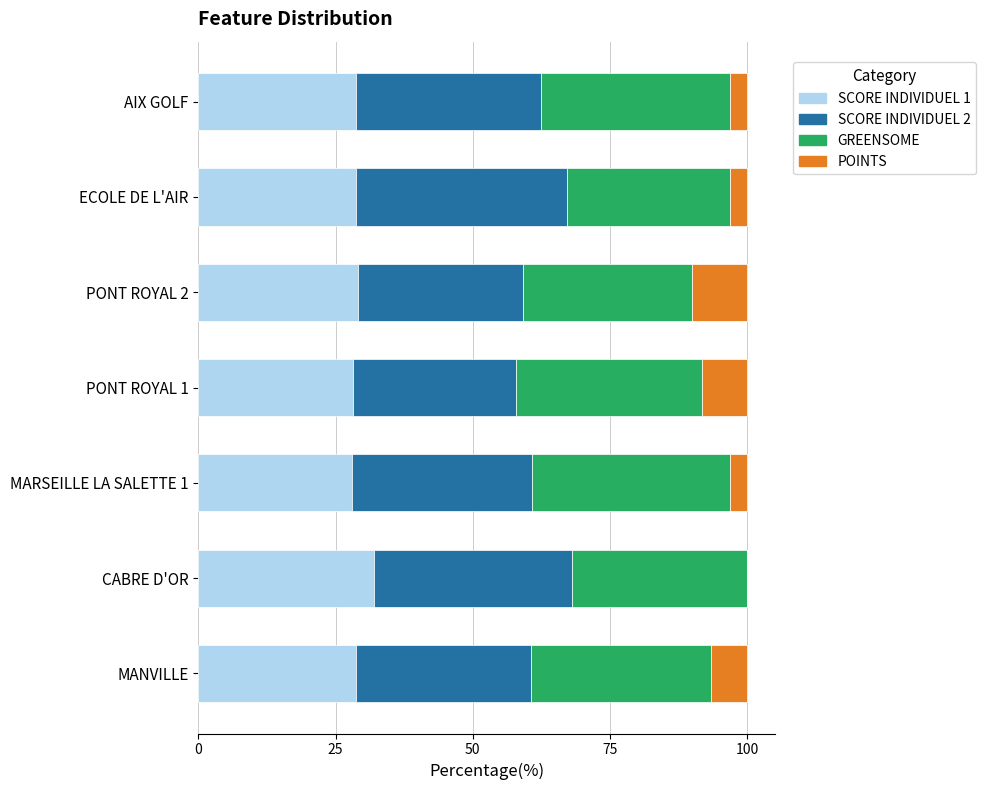

What is the total value across all series at MANVILLE?

100.0